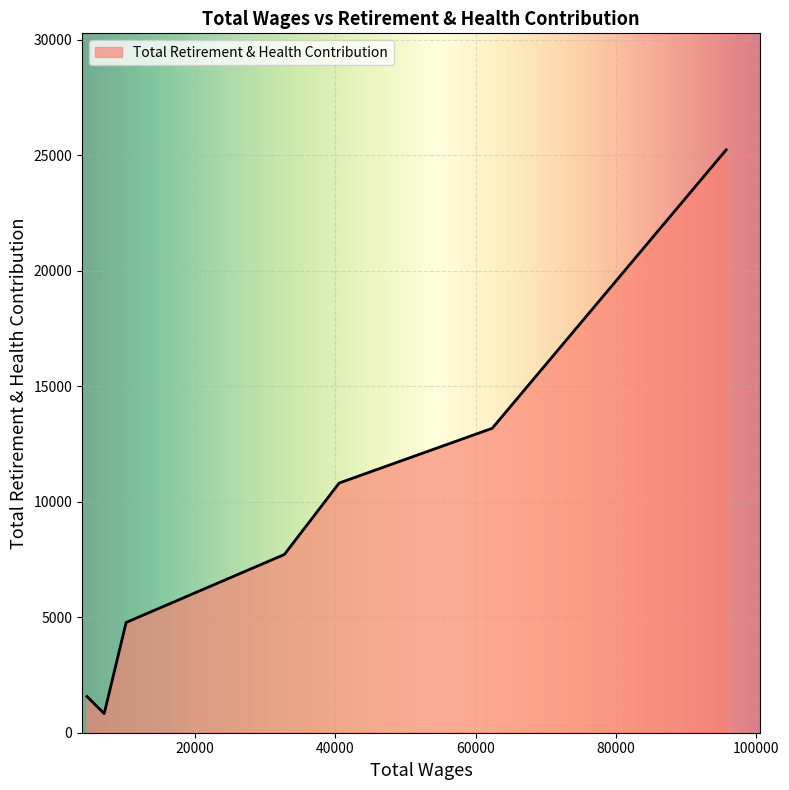

True or false: the data has more than 2 interior local peaks.

False